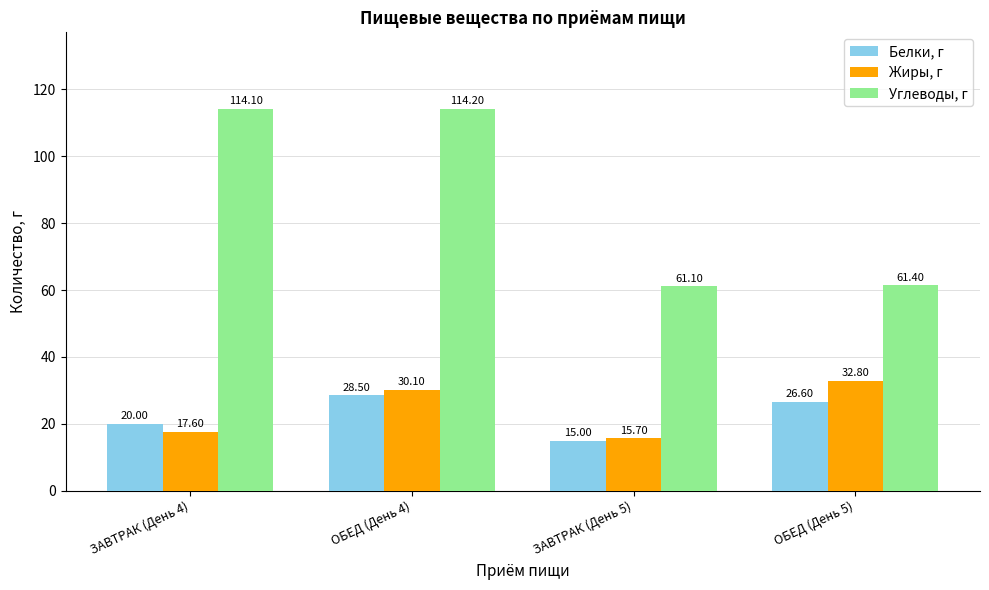

Rank the categories by Жиры, г value from lowest to highest.

ЗАВТРАК (День 5), ЗАВТРАК (День 4), ОБЕД (День 4), ОБЕД (День 5)